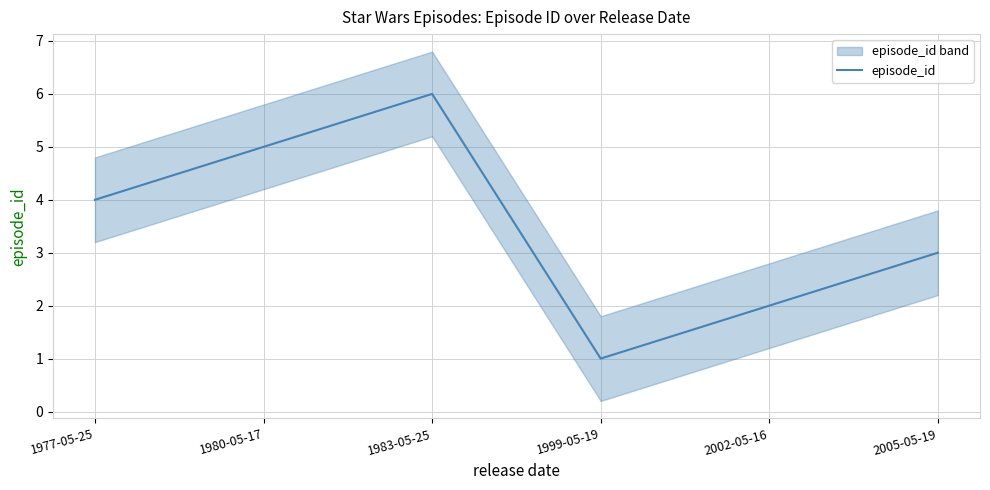

Count the values in the range 2 to 5.

4